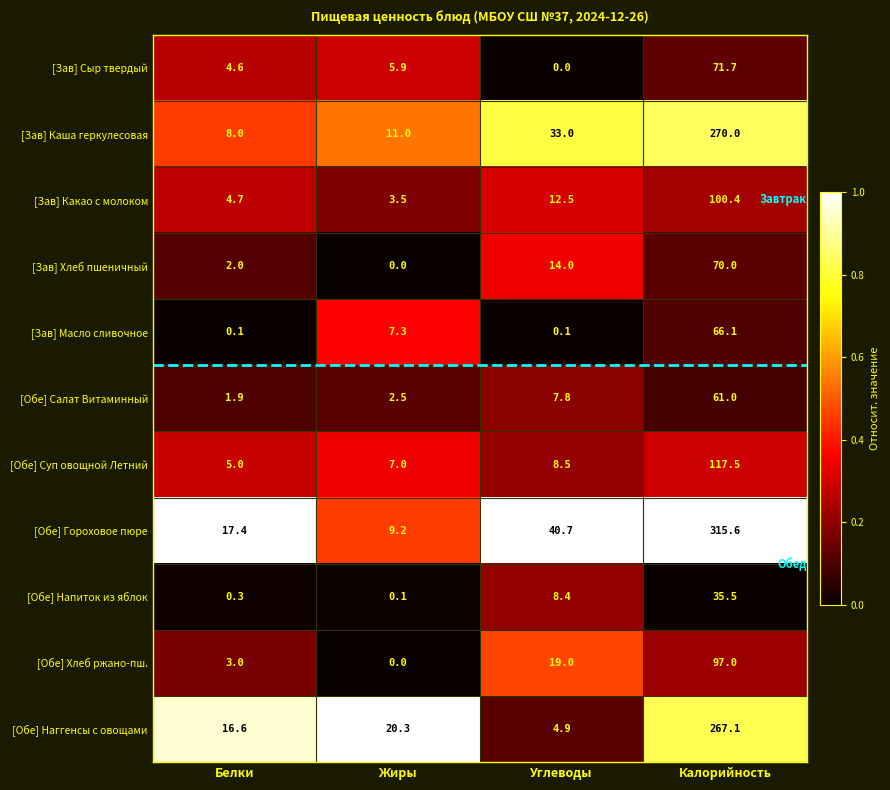

What is the difference between the [Зав] Какао с молоком values at Калорийность and Белки?

95.7